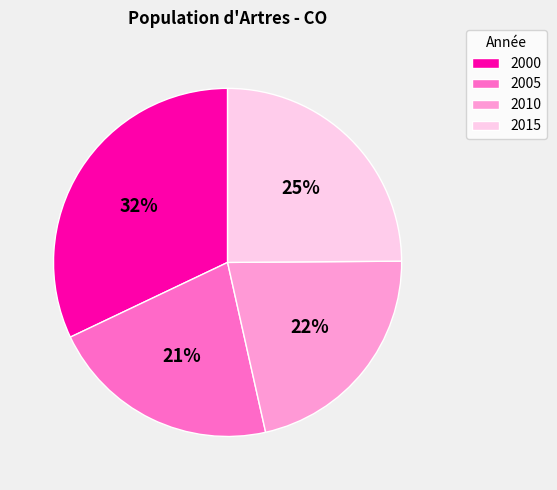

To the nearest percent, what is the difference between the 2000 and 2005 slice percentages?

11%